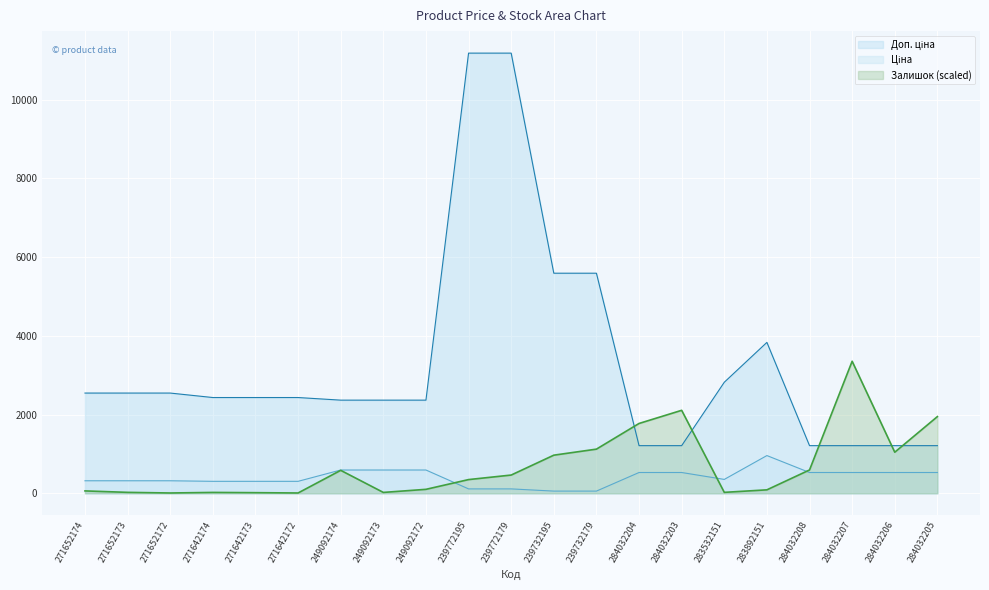

What value does the Залишок series have at 249092174?

583.3